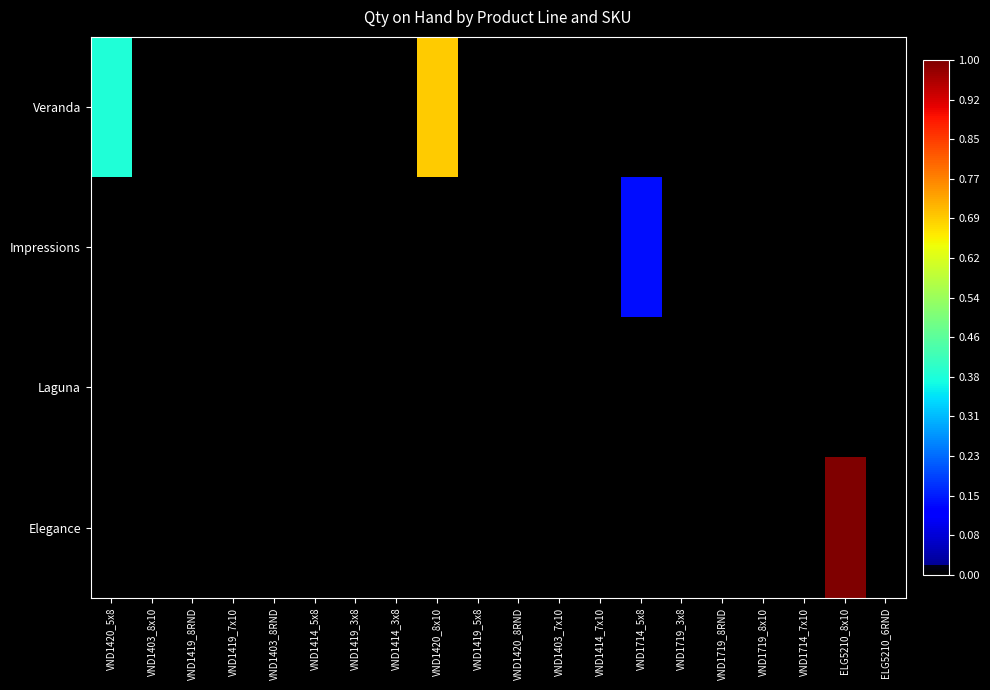

At which category does the chart reach its minimum across all series?

VND1403_8x10